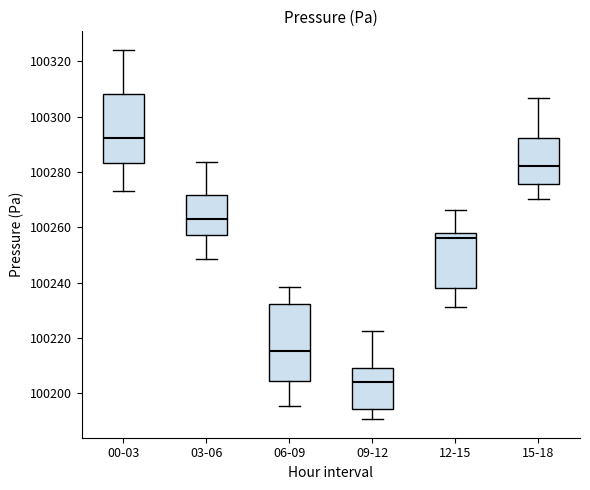

Which box's median line is the lowest?

09-12